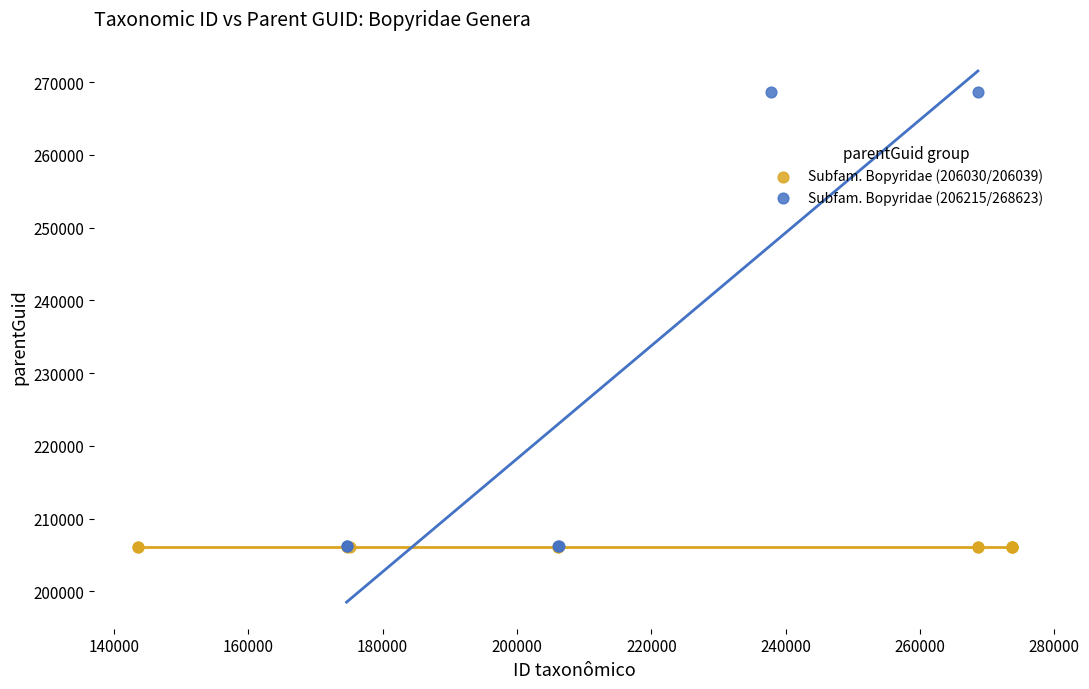

Which series has the widest spread of Y values?

Subfam. Bopyridae (206215/268623)